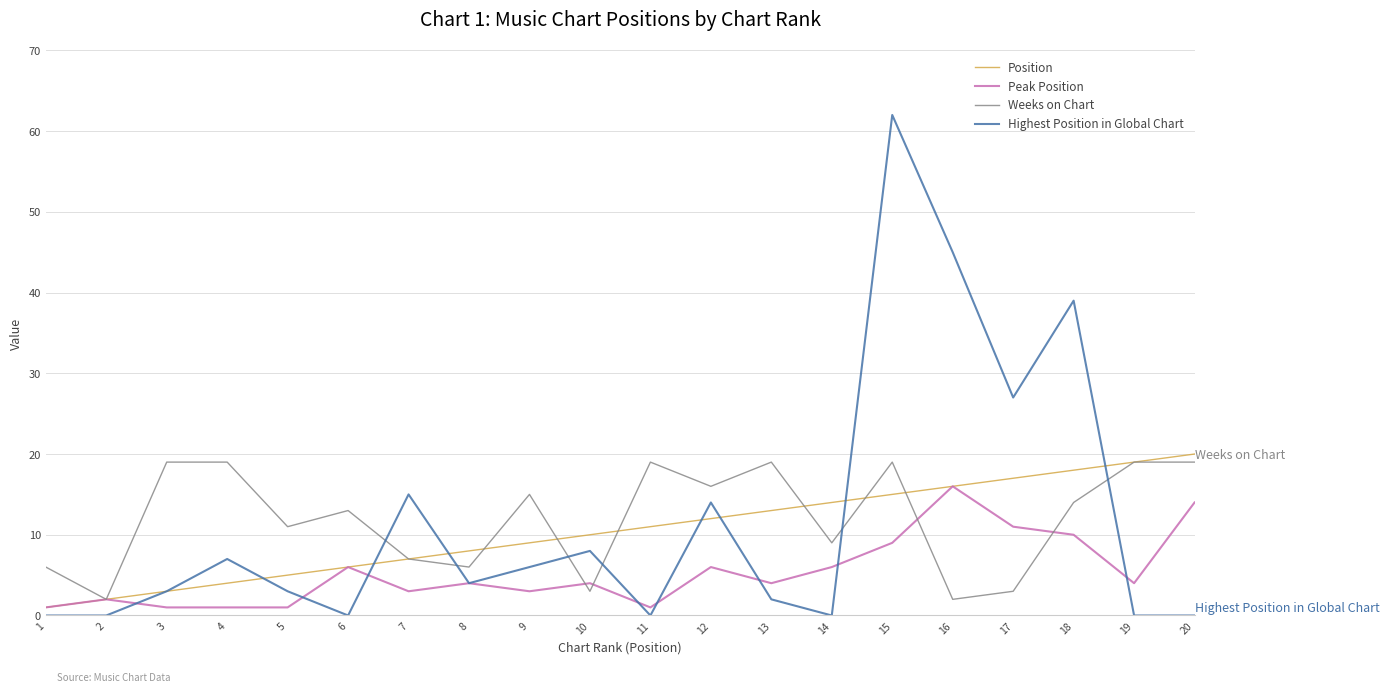

How many distinct data groups are displayed?

4